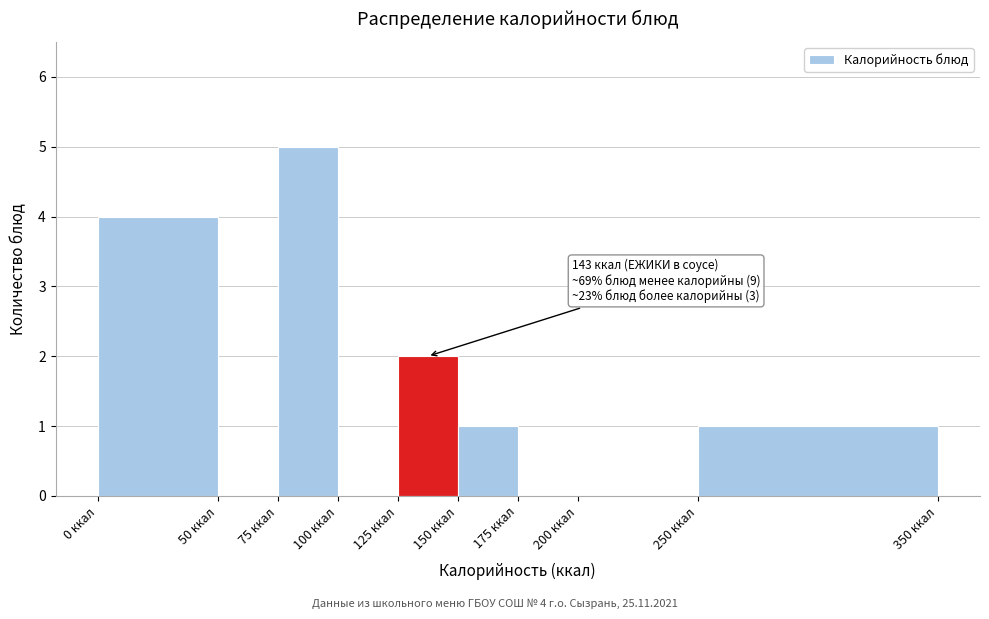

Which range on the x-axis has the tallest bar?

75 to 100